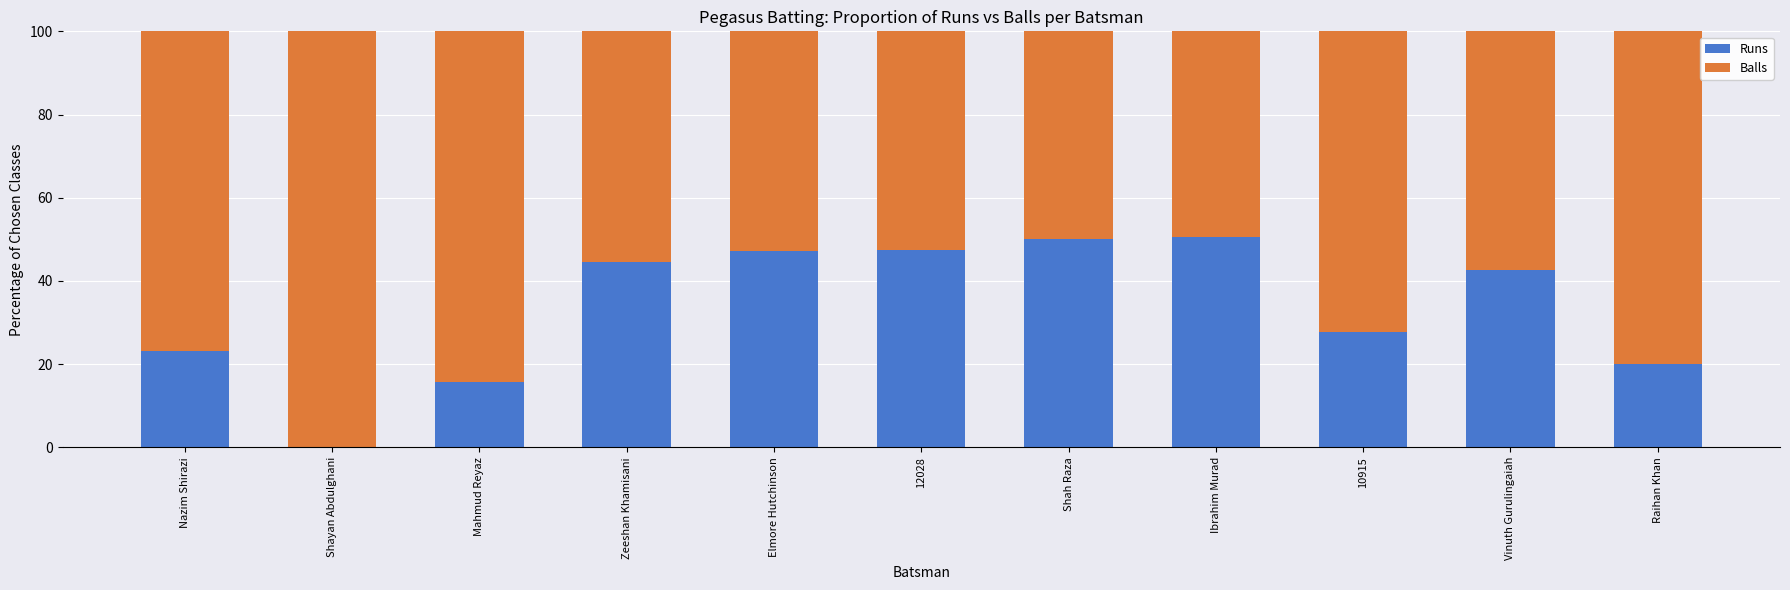

True or false: Runs has a value of 50.0 at Shah Raza.

True